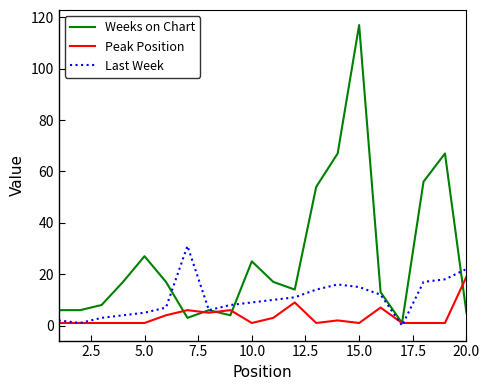

Rank the series by their maximum value, from highest to lowest.

Weeks on Chart, Last Week, Peak Position